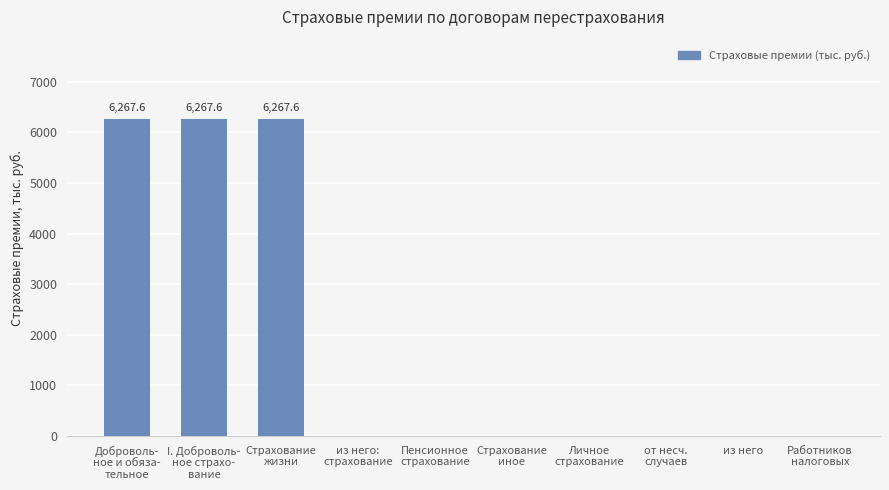

Are the bars horizontal?

No